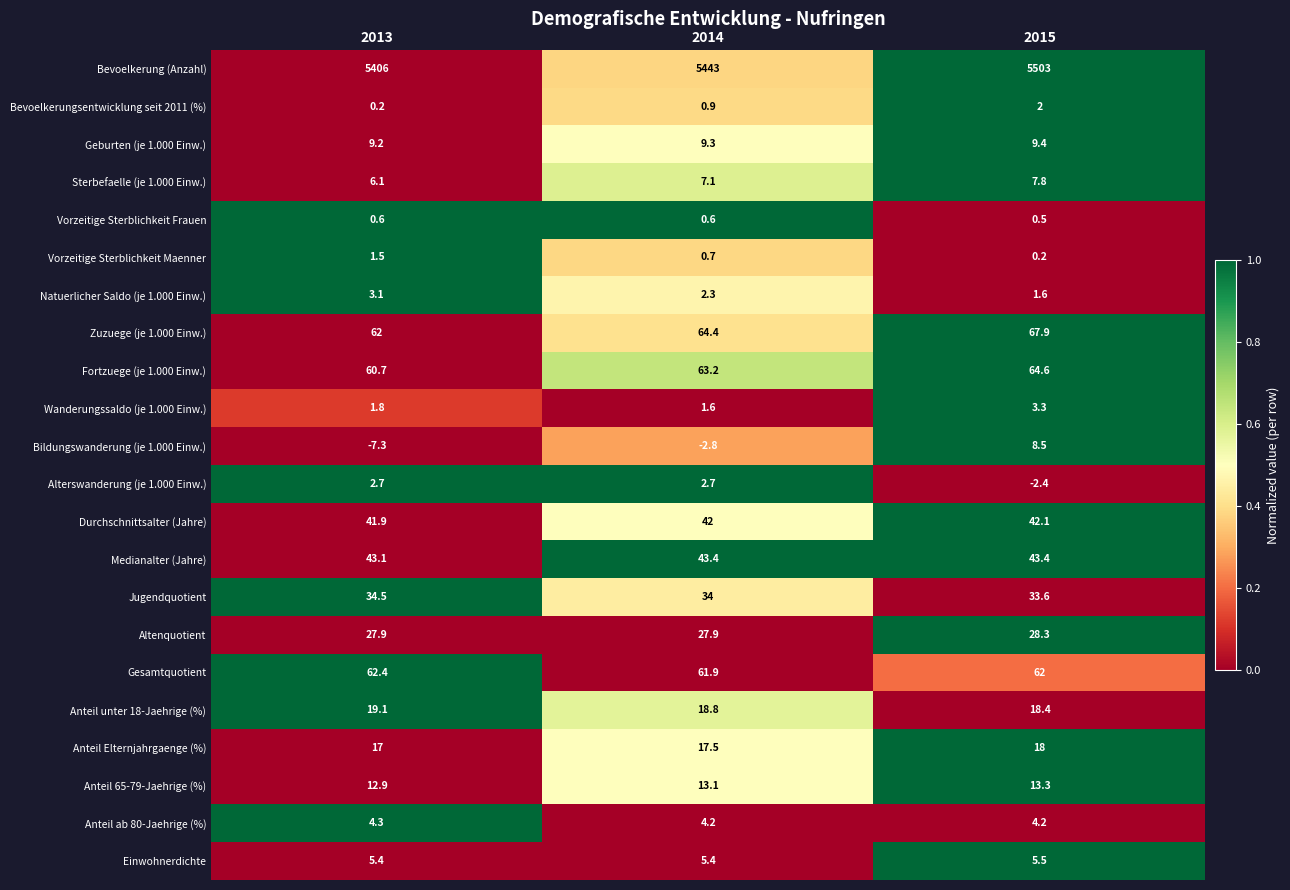

Which series changed the most between 2014 and 2015?

Bevoelkerung (Anzahl)